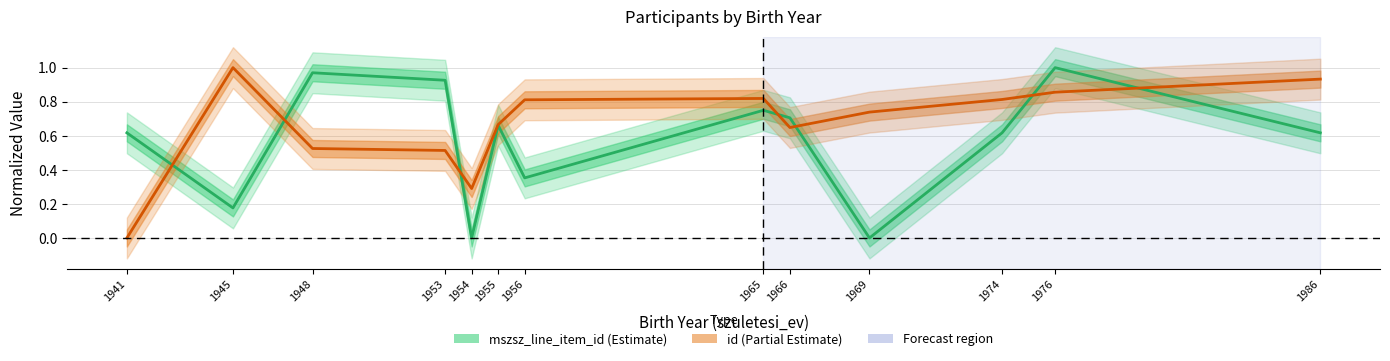

What is the difference between the highest and lowest values at 1941?

0.6